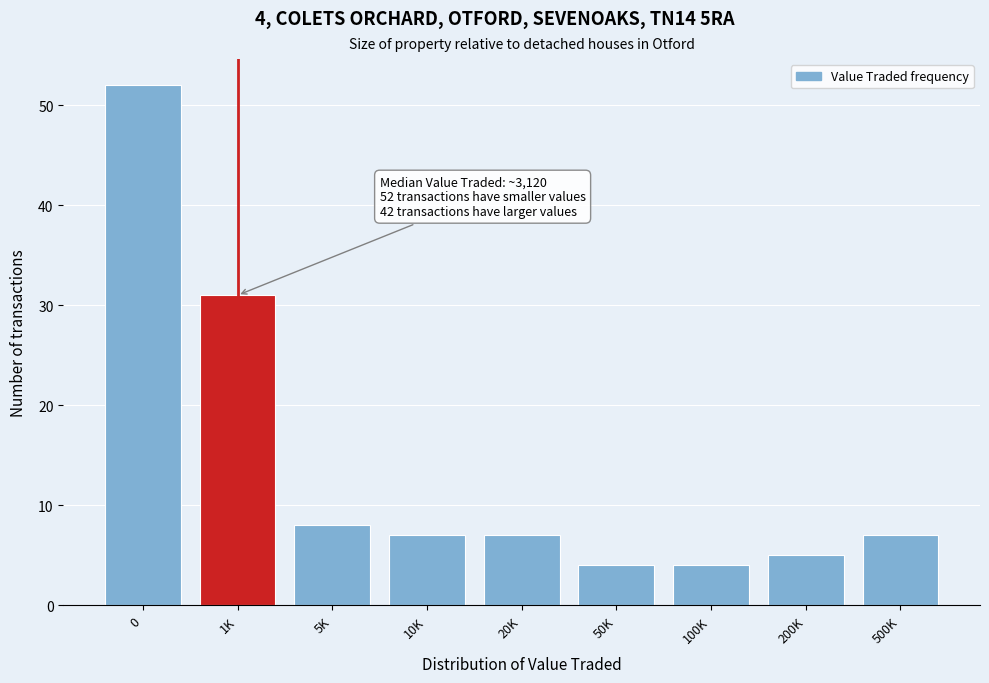

Reading left to right, extract all data points from this chart.

0=52	1K=31	5K=8	10K=7	20K=7	50K=4	100K=4	200K=5	500K=7